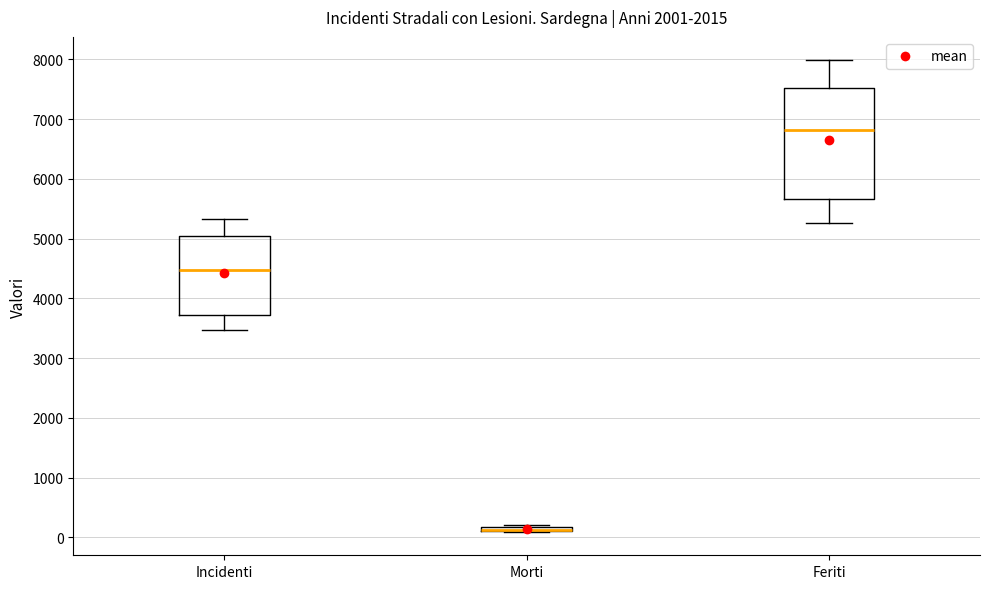

Comparing the boxes themselves (not the whiskers), which one is the tallest?

Feriti